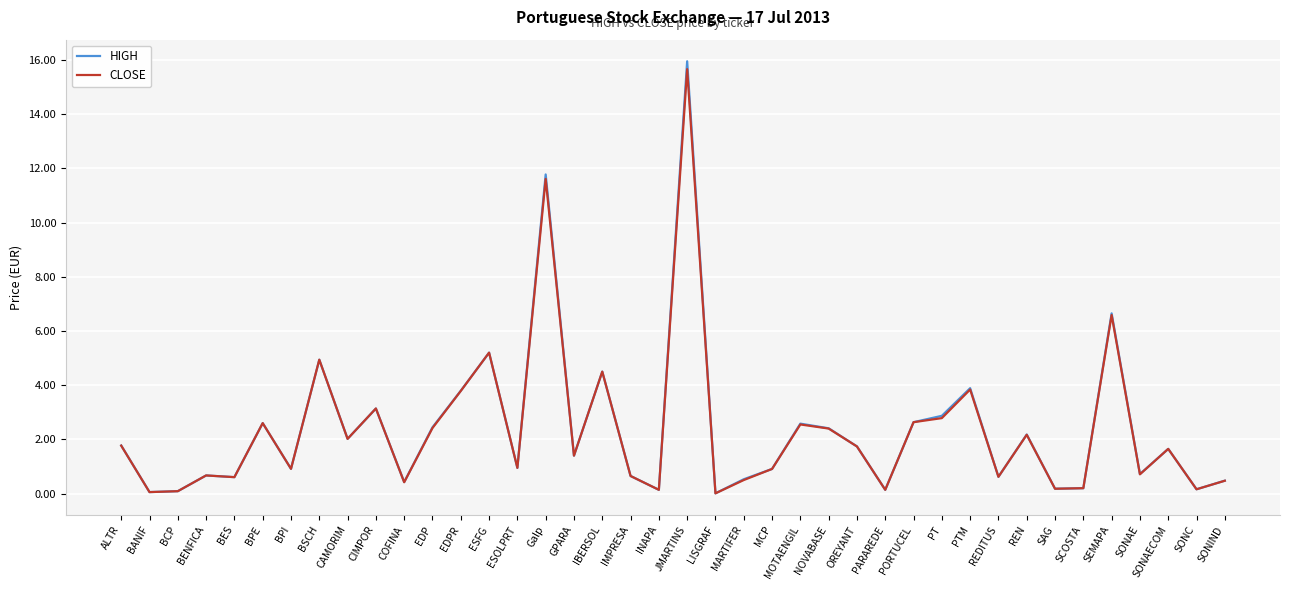

At which category is the sum across all series the highest?

JMARTINS